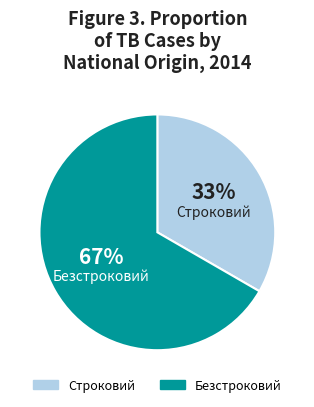

To the nearest percent, what is the combined percentage of Строковий and Безстроковий?

100%